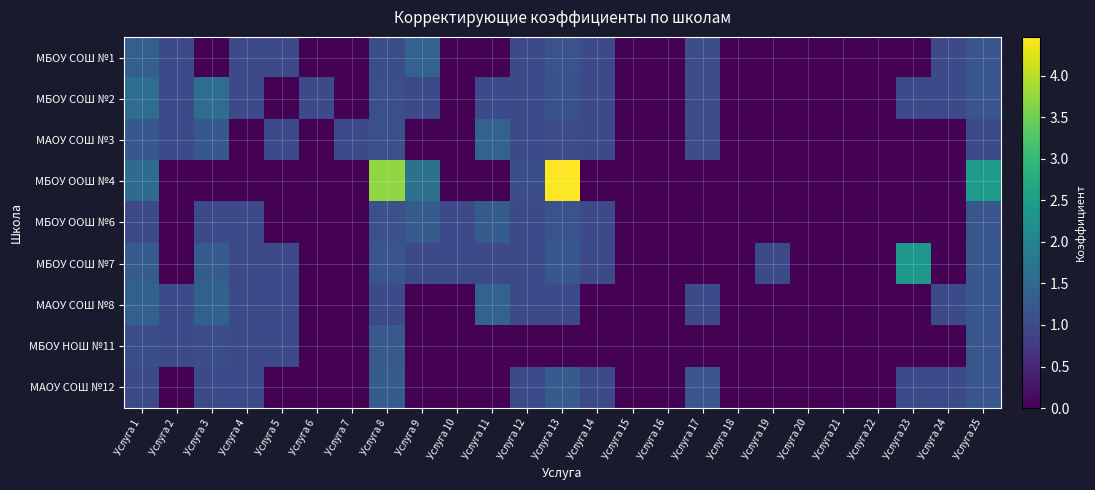

At how many categories does at least one series exceed 2?

4